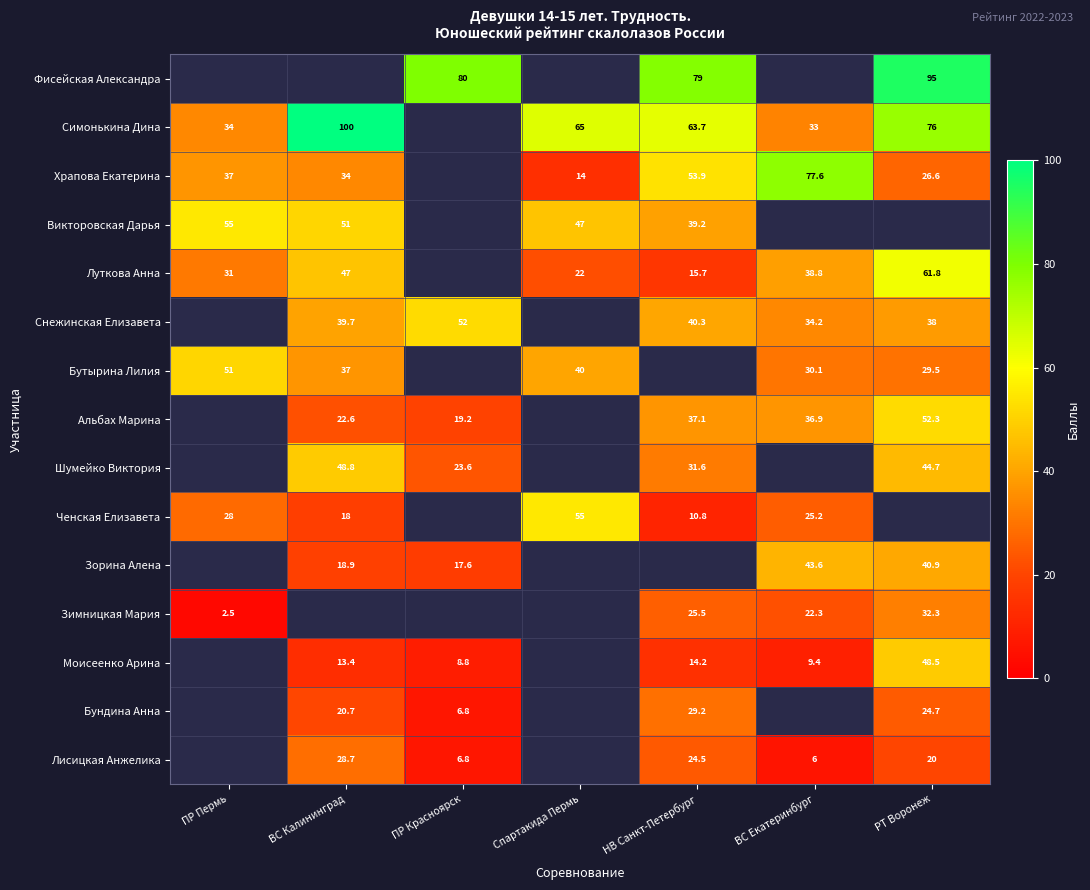

Is it true that Лисицкая Анжелика equals 11.6 at ПР Красноярск?

False